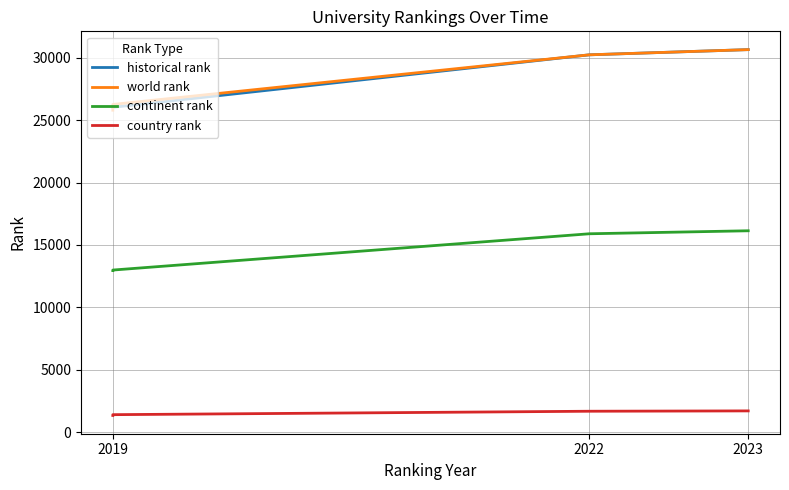

List the series in order of their peak value, lowest first.

country rank, continent rank, historical rank, world rank